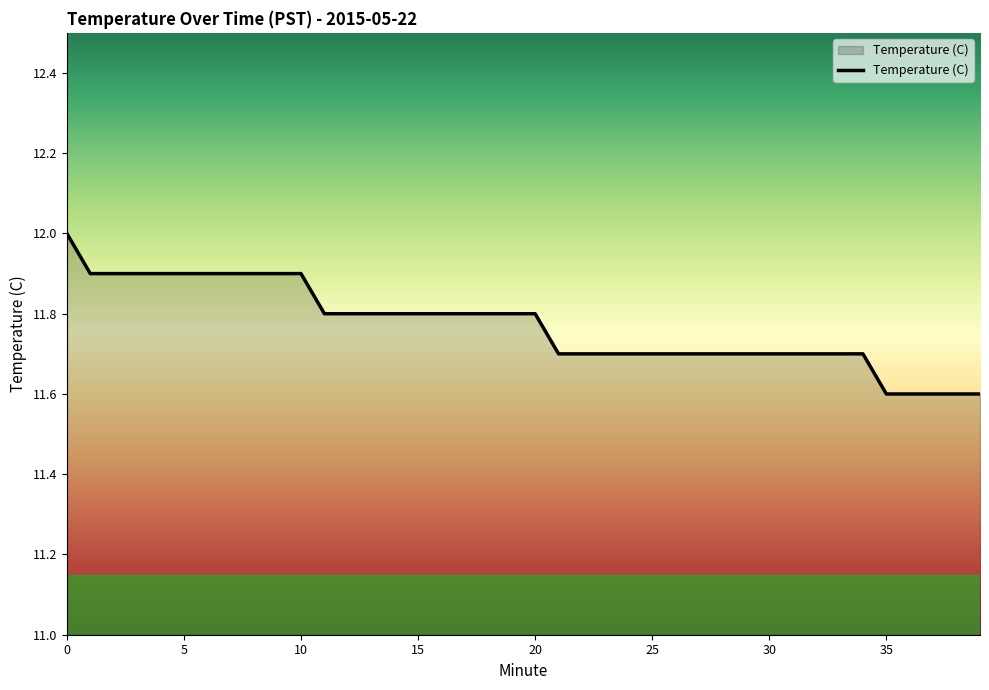

Reading left to right, list all the values displayed in this chart.

12.0	11.9	11.9	11.9	11.9	11.9	11.9	11.9	11.9	11.9	11.9	11.8	11.8	11.8	11.8	11.8	11.8	11.8	11.8	11.8	11.8	11.7	11.7	11.7	11.7	11.7	11.7	11.7	11.7	11.7	11.7	11.7	11.7	11.7	11.7	11.6	11.6	11.6	11.6	11.6